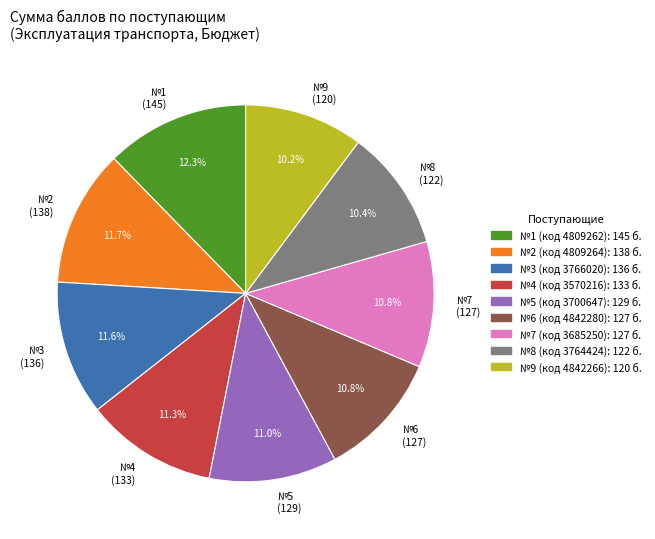

Which slice is the largest?

№1 (145)